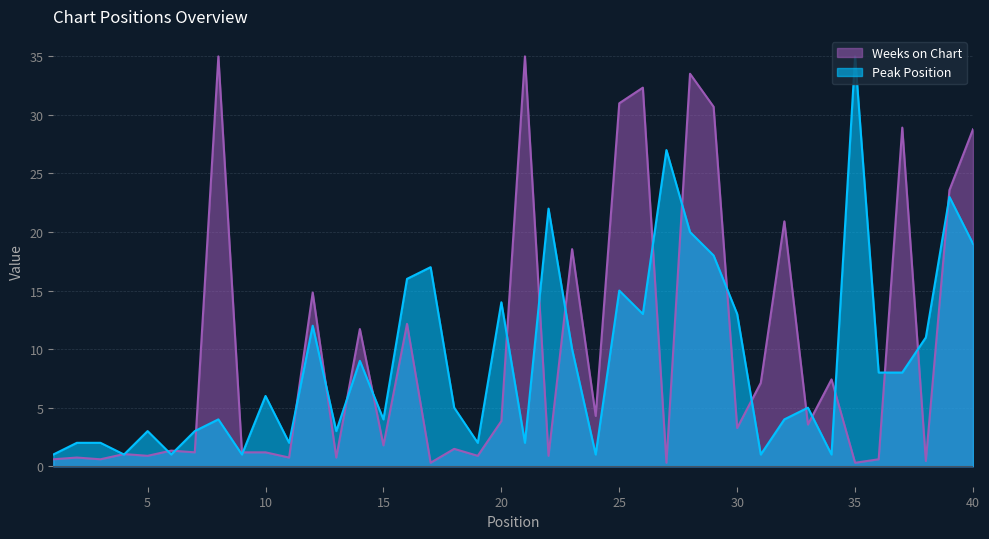

Where is Weeks on Chart nearest to the value 17?

23